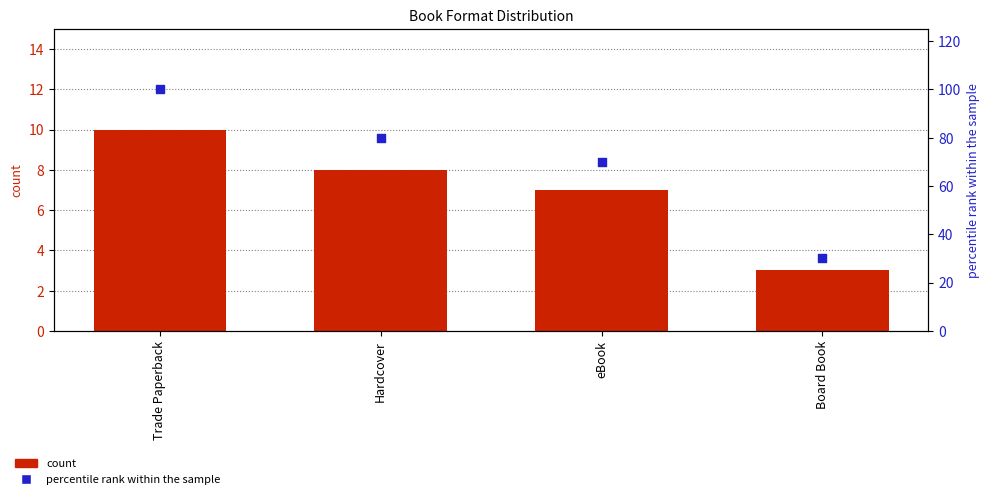

Is the value of percentile rank within the sample at Hardcover greater than the value of count at Board Book?

Yes